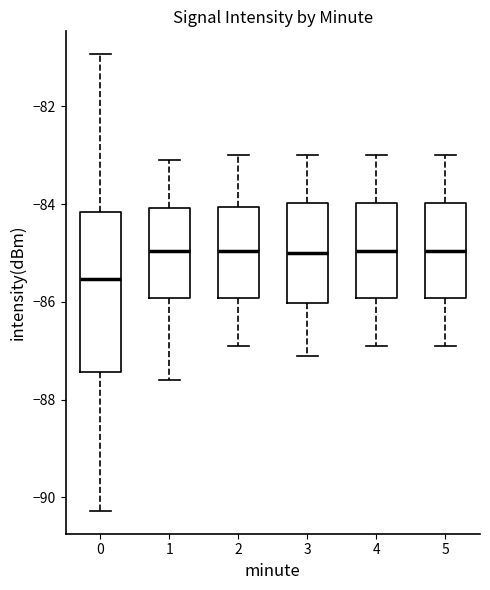

Reading left to right, read every box against the y-axis: the position of its median line, the range the box covers, and the ends of its whiskers. The values are not printed on the chart, so give them approximately, as read against the axis.

0: median -85.6, box -87.4 to -84.2, whiskers -90.2 to -81.0
1: median -85.0, box -86.0 to -84.0, whiskers -87.6 to -83.0
2: median -85.0, box -86.0 to -84.0, whiskers -86.8 to -83.0
3: median -85.0, box -86.0 to -84.0, whiskers -87.0 to -83.0
4: median -85.0, box -86.0 to -84.0, whiskers -86.8 to -83.0
5: median -85.0, box -86.0 to -84.0, whiskers -86.8 to -83.0